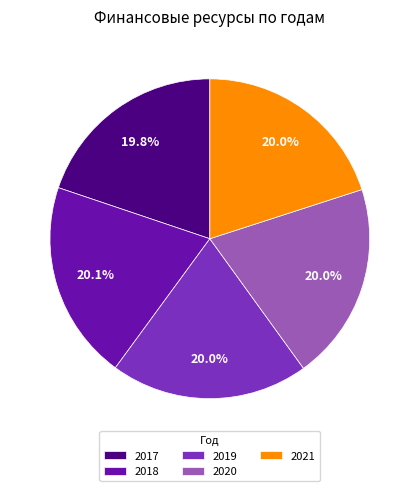

How many segments does this pie chart have?

5